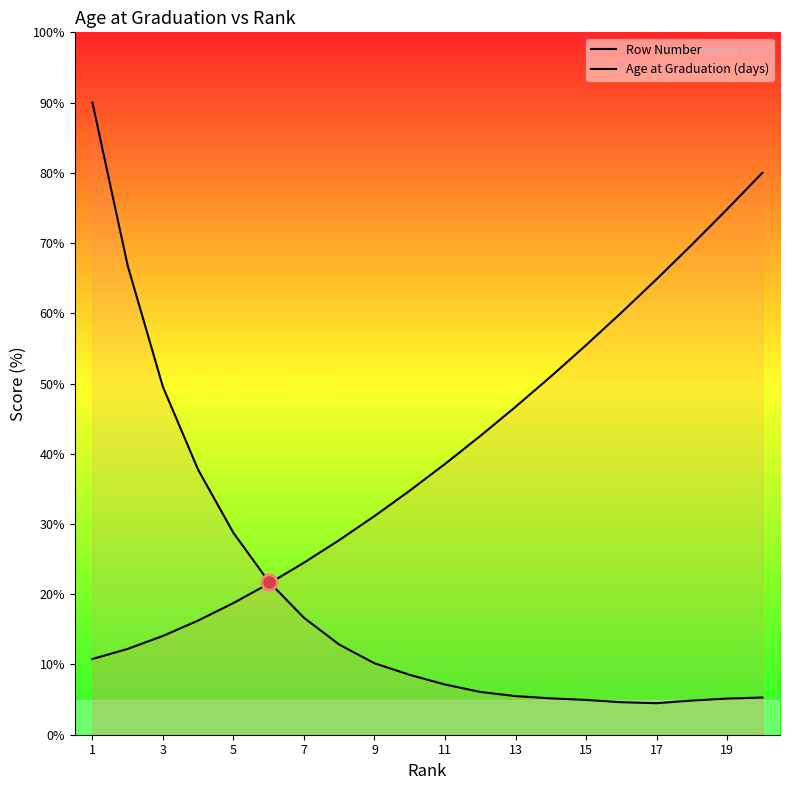

How many values in the Age at Graduation (days) series are below 38?

10